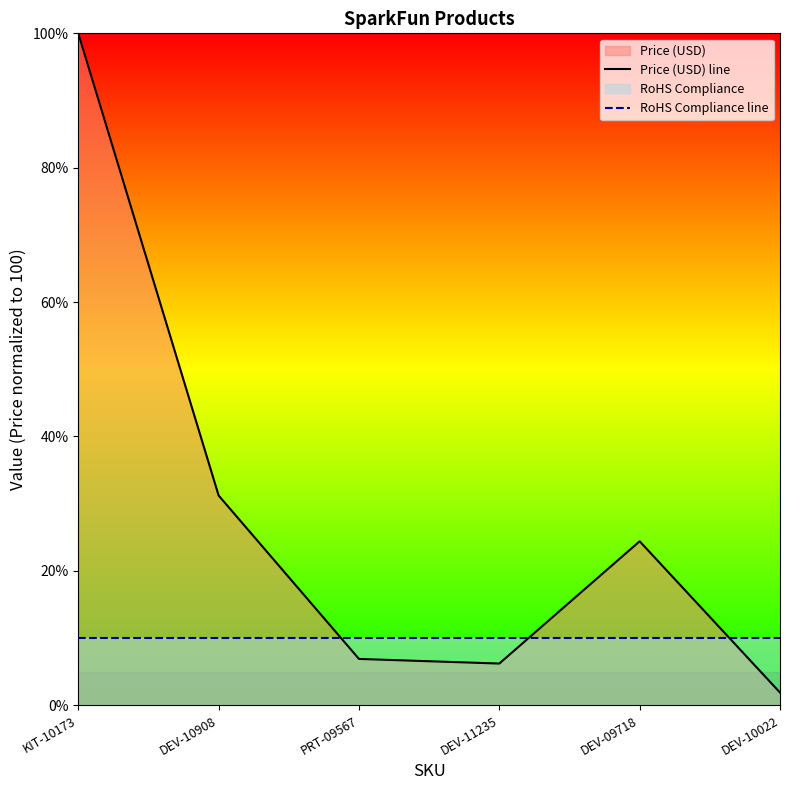

At which label does Price (USD) line reach its peak?

KIT-10173